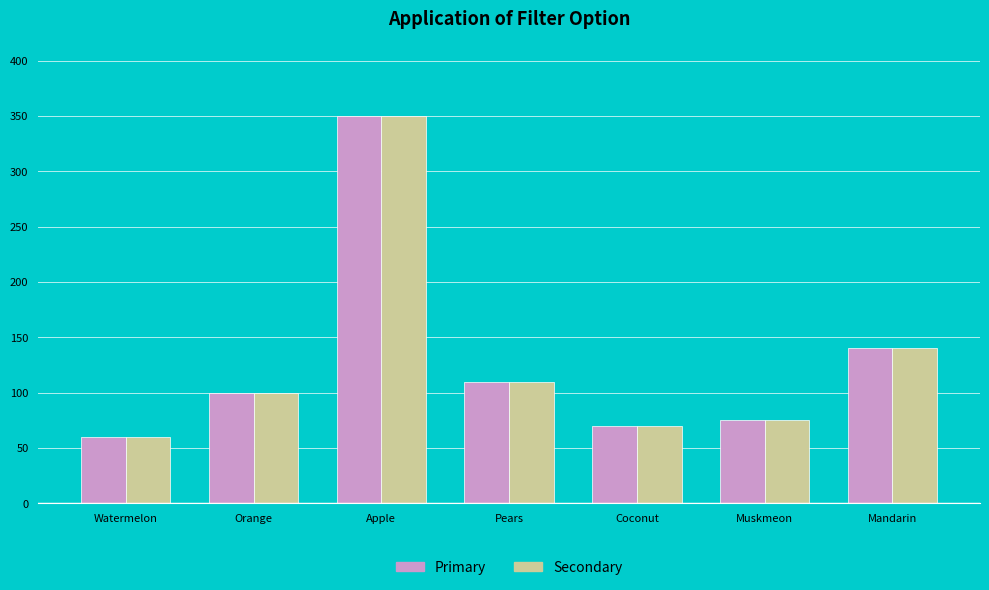

Which label corresponds to the largest value in the chart?

Apple